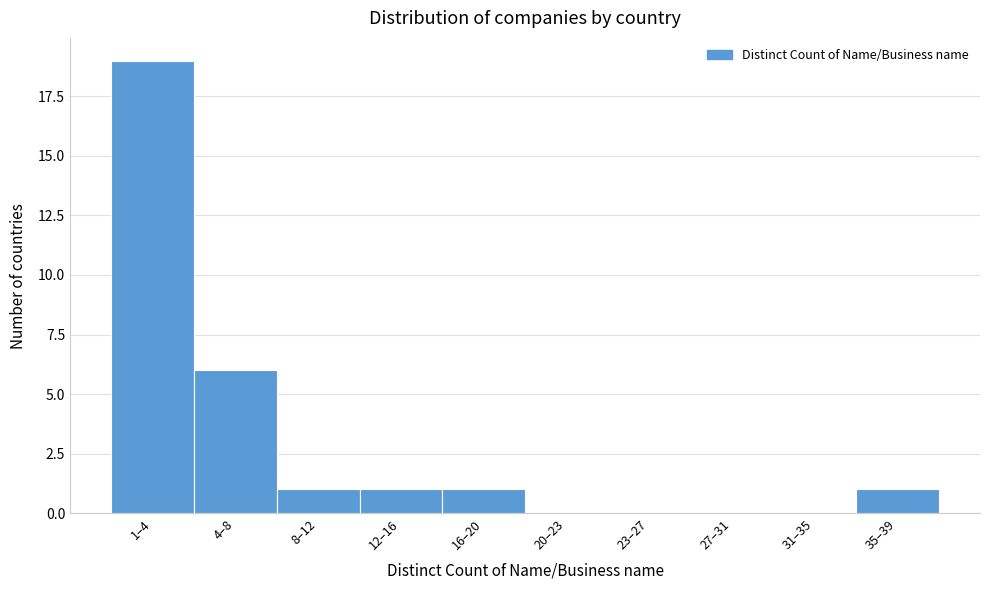

Reading left to right, transcribe all the data shown in this chart.

1–4=19	4–8=6	8–12=1	12–16=1	16–20=1	20–23=0	23–27=0	27–31=0	31–35=0	35–39=1